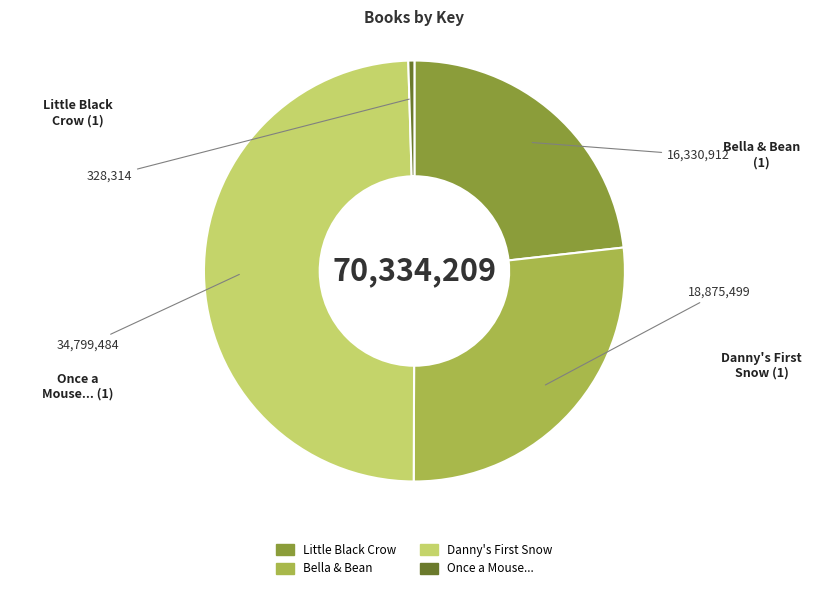

Combined, do Once a Mouse... and Bella & Bean account for over 50%?

No